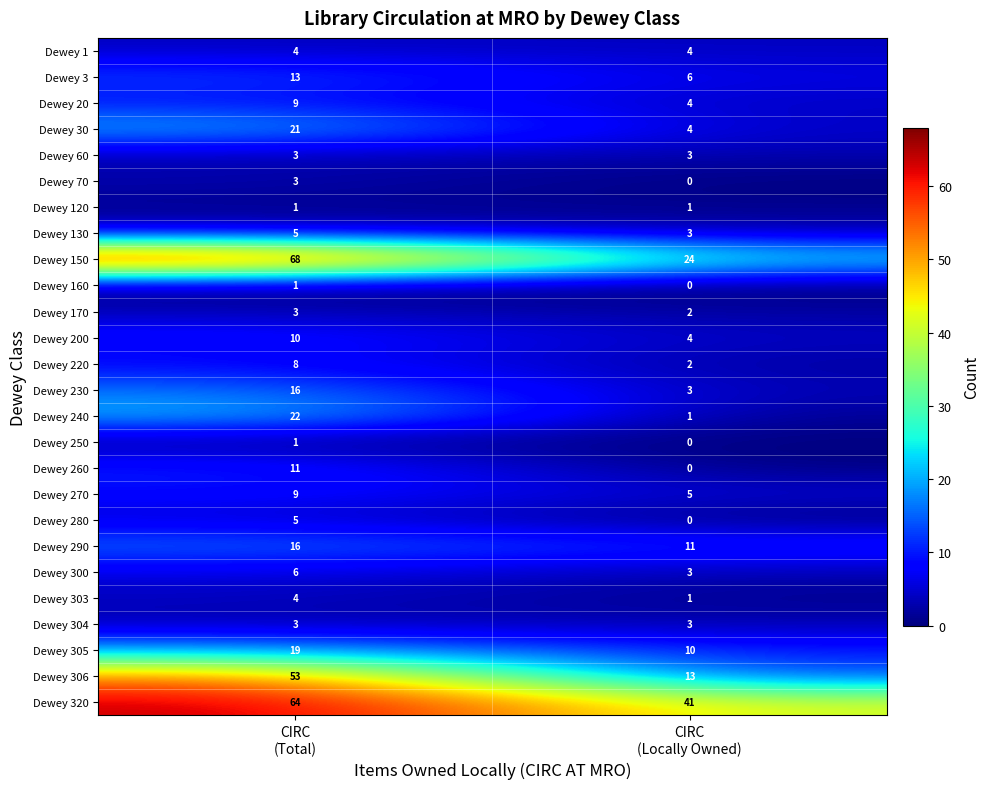

Which series has the widest spread of values?

Dewey 150